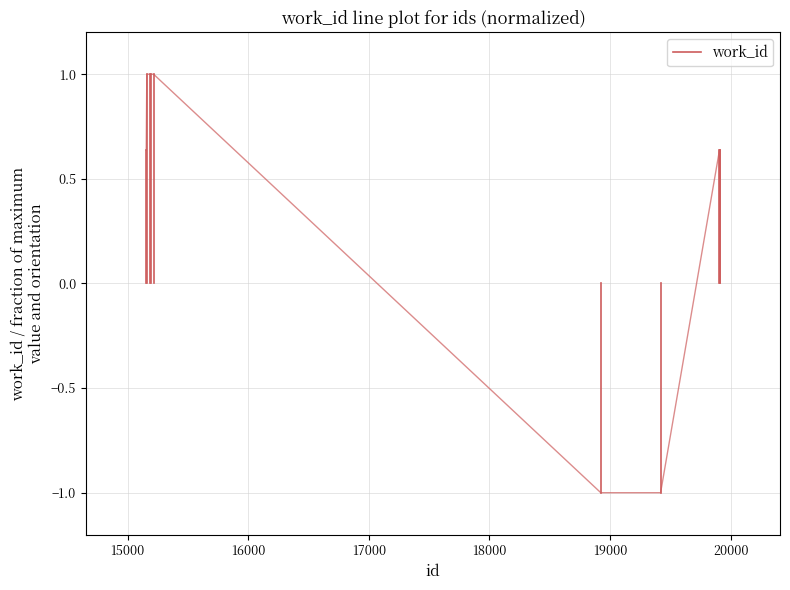

The value at 15000 is 0.6. True or false?

True